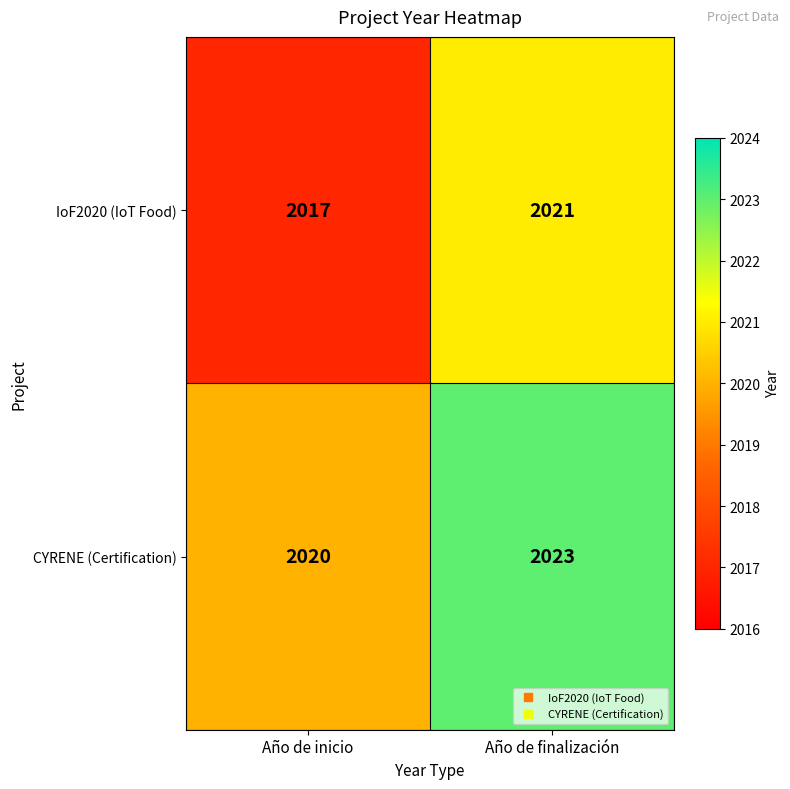

Rank the series by their maximum value, from highest to lowest.

CYRENE (Certification), IoF2020 (IoT Food)